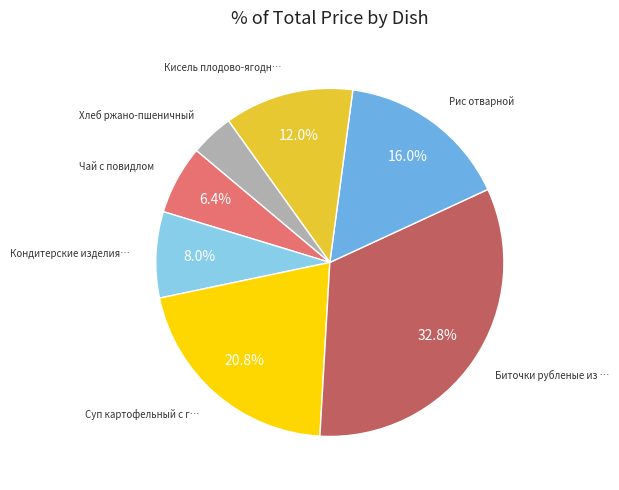

Does any single category account for the majority?

No